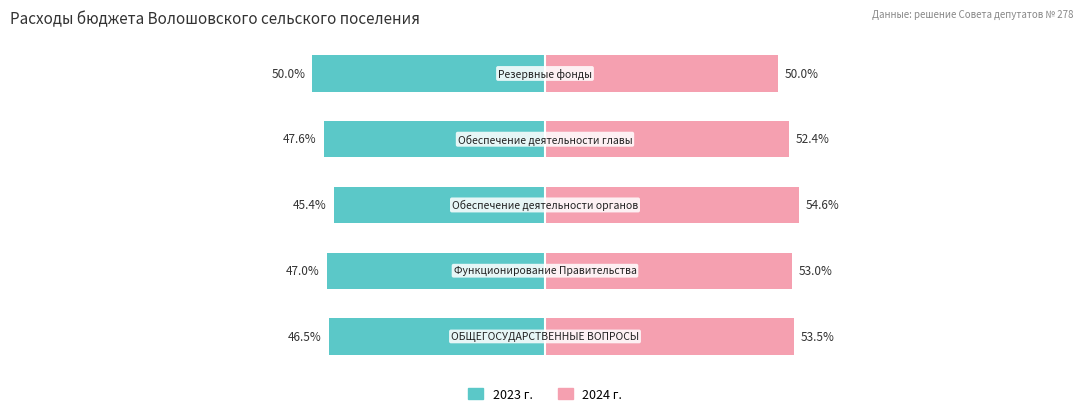

Reading left to right, what are all the values shown in this chart?

2023 г.: 0=-46.5	1=-47.0	2=-45.4	3=-47.6	4=-50.0
2024 г.: 0=53.5	1=53.0	2=54.6	3=52.4	4=50.0